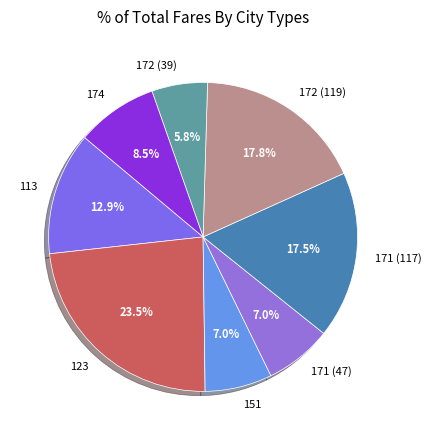

To the nearest percent, what is the combined percentage of 171 (47) and 172 (119)?

25%